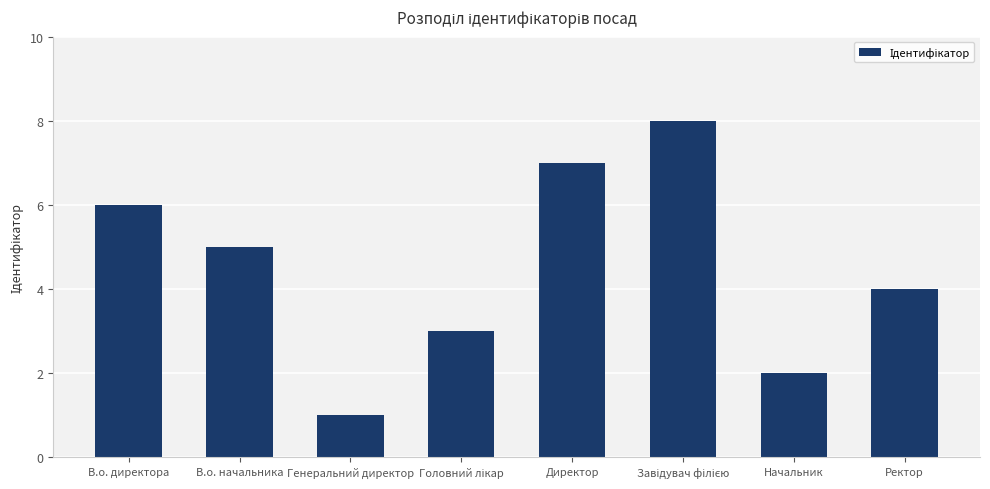

Reading right to left, transcribe all the data shown in this chart.

4	2	8	7	3	1	5	6